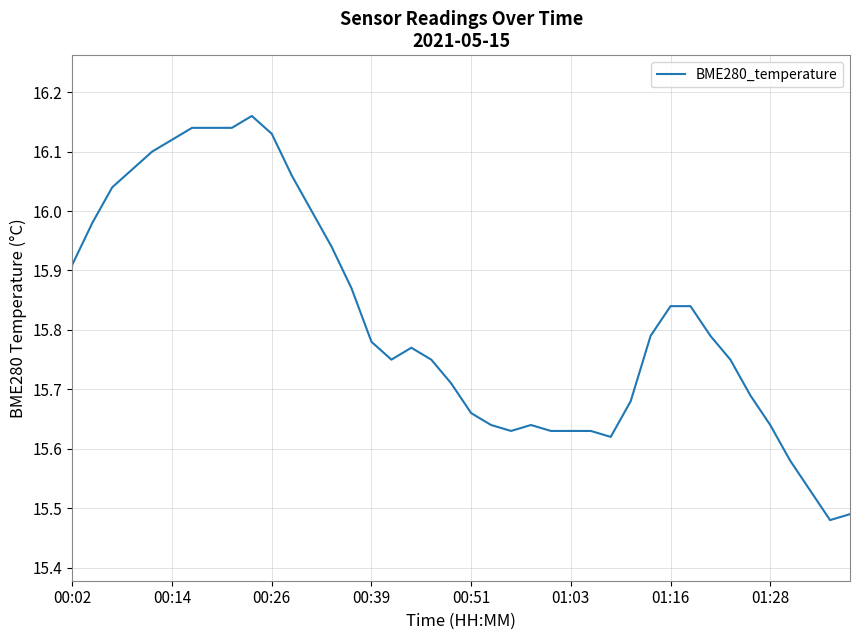

What is the difference between the maximum and minimum values?

0.7